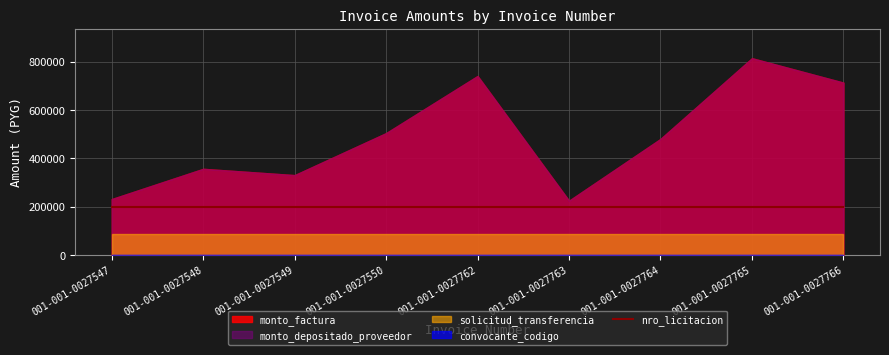

What is the sum of all convocante_codigo values?

2754